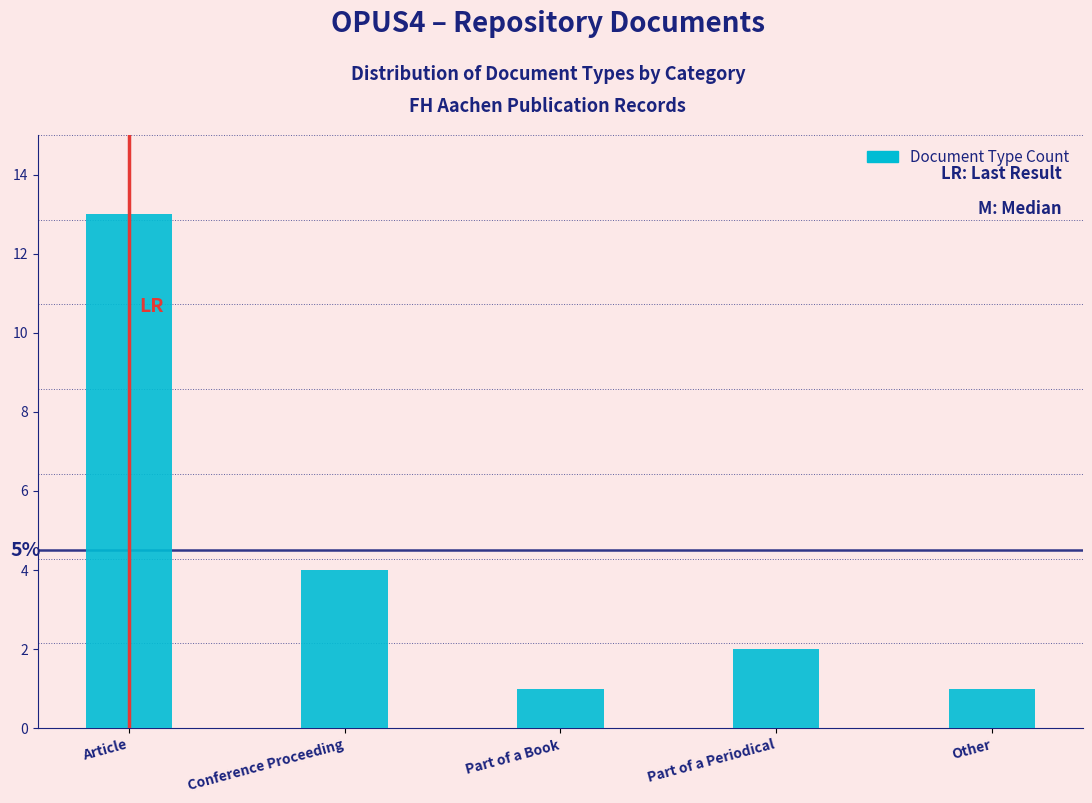

Reading left to right, what are all the values shown in this chart?

Article=13	Conference Proceeding=4	Part of a Book=1	Part of a Periodical=2	Other=1